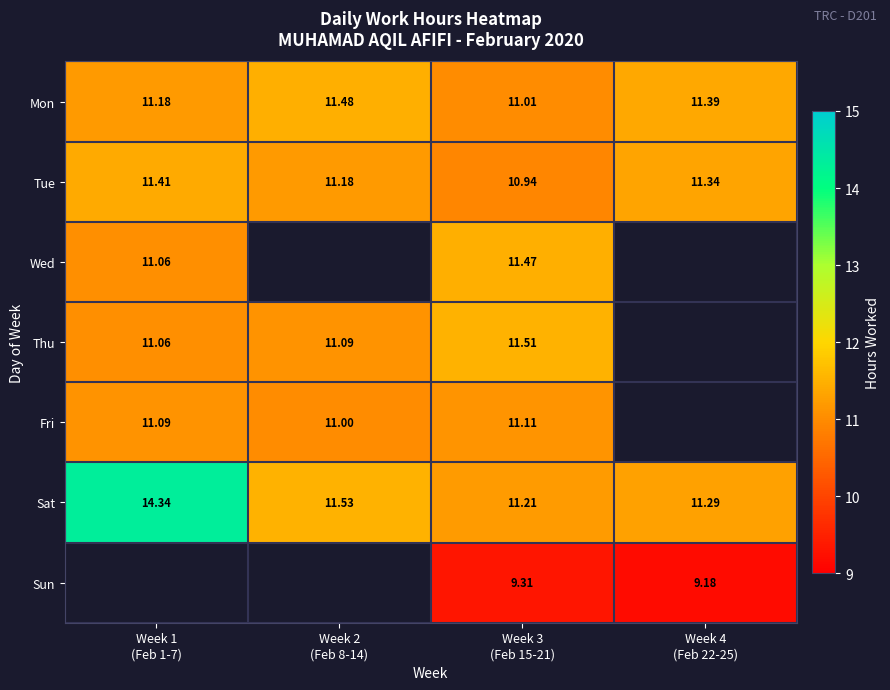

What is the sum of all Tue values?

44.9